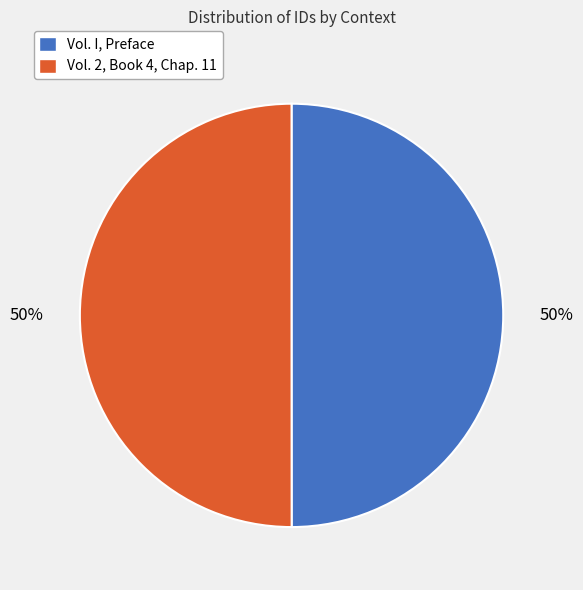

How many segments does this pie chart have?

2